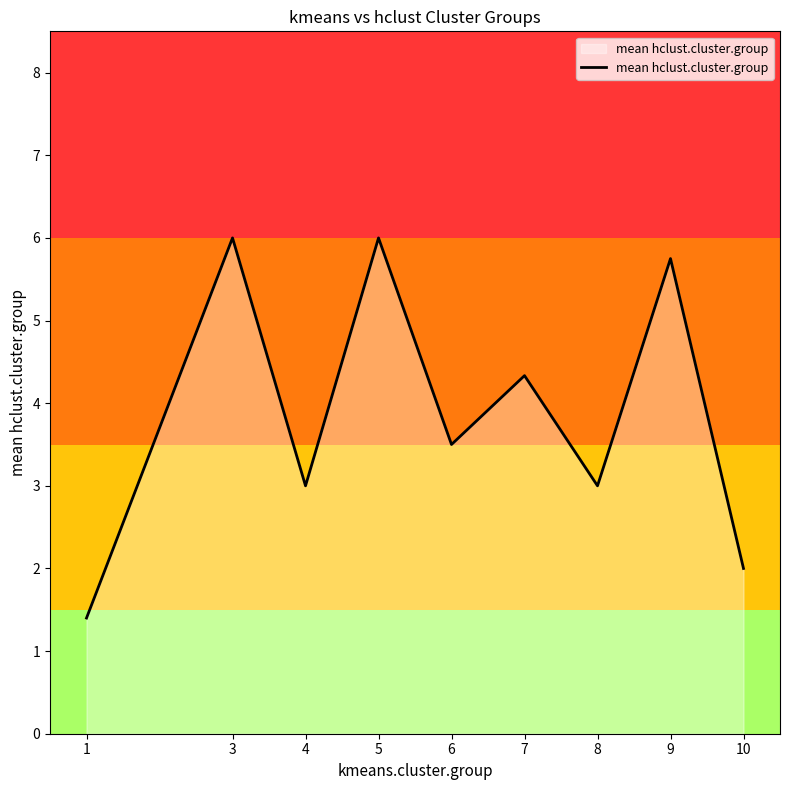

Reading left to right, list all the values displayed in this chart.

1=1.4	3=6.0	4=3.0	5=6.0	6=3.5	7=4.3	8=3.0	9=5.8	10=2.0